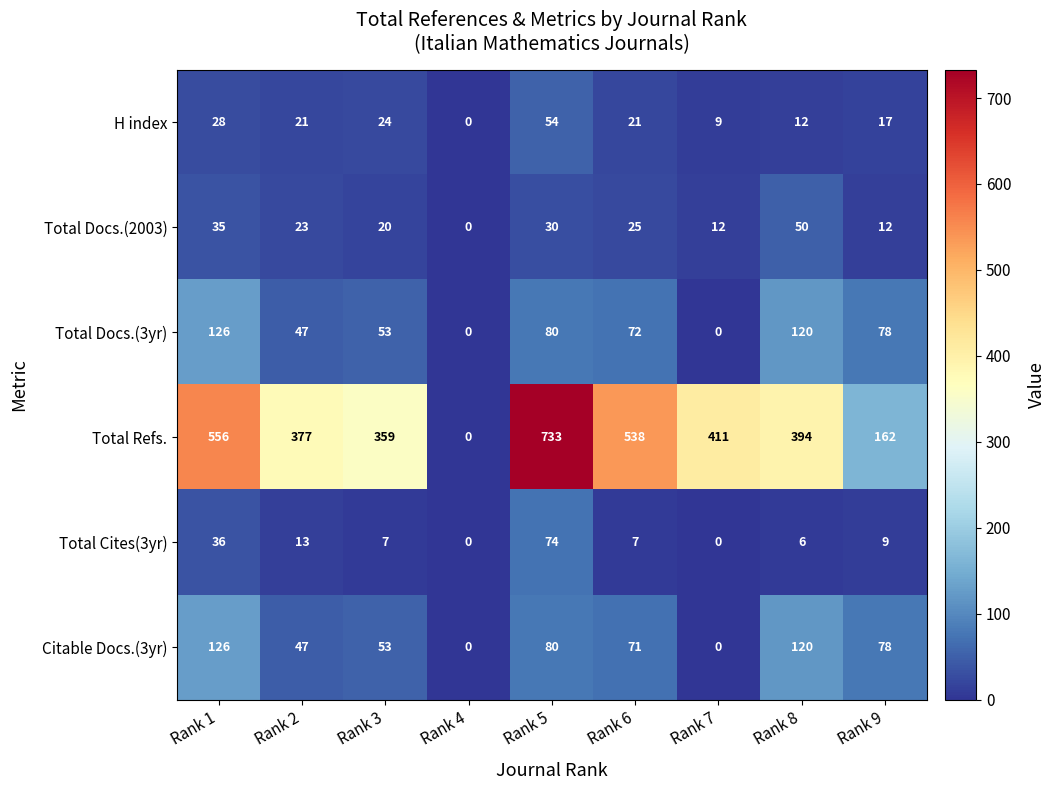

How many data points does each series have?

9